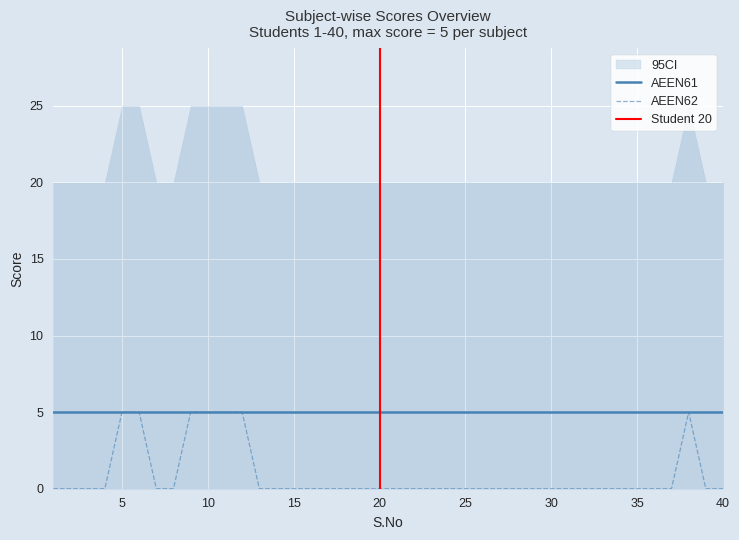

True or false: AMEN62 and AEEN61 cross at least once.

False